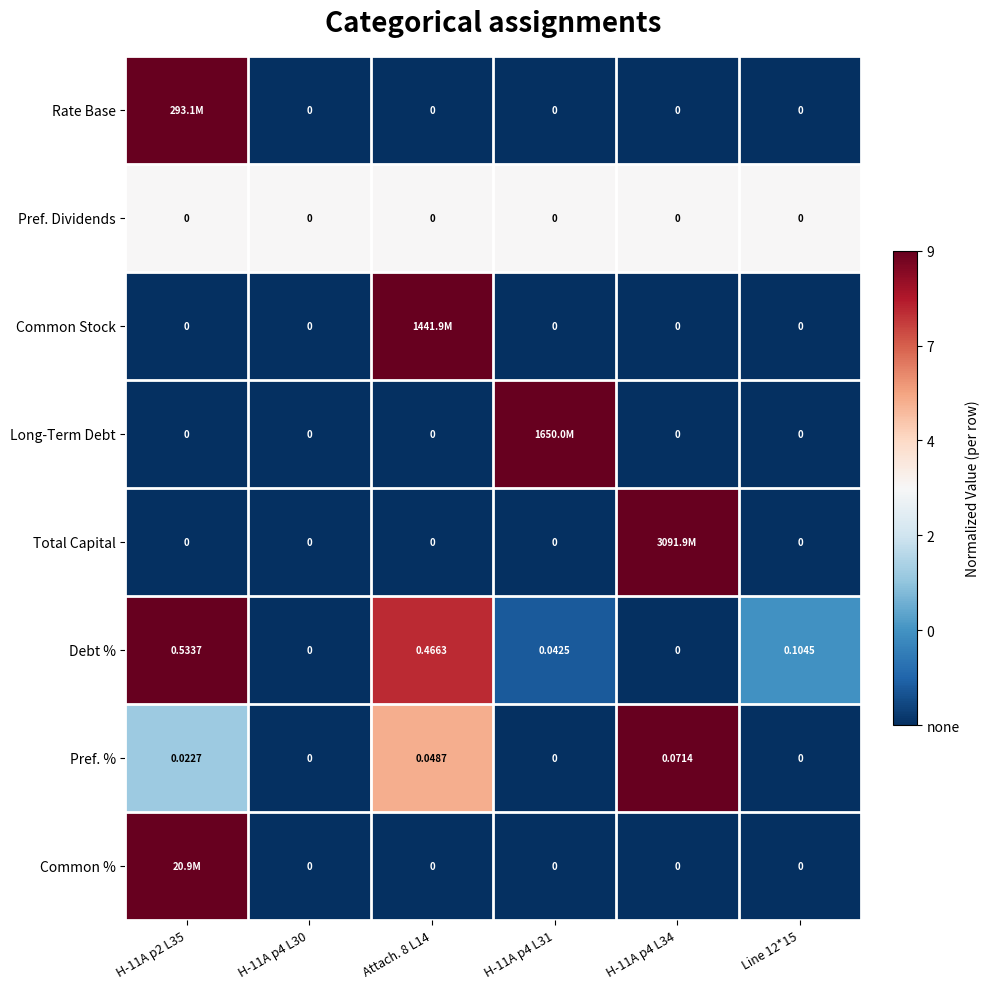

The Long-Term Debt series shows 0.6 at Attach. 8 L14. True or false?

False